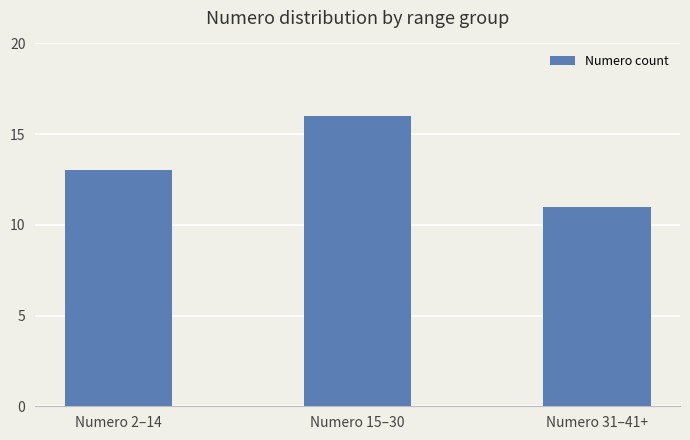

What value does the data have at Numero 2–14?

13